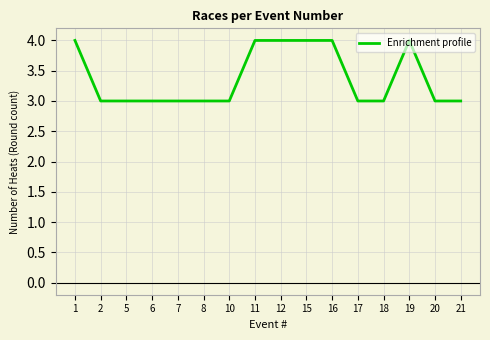

Is it true that the value at 10 is 3?

True